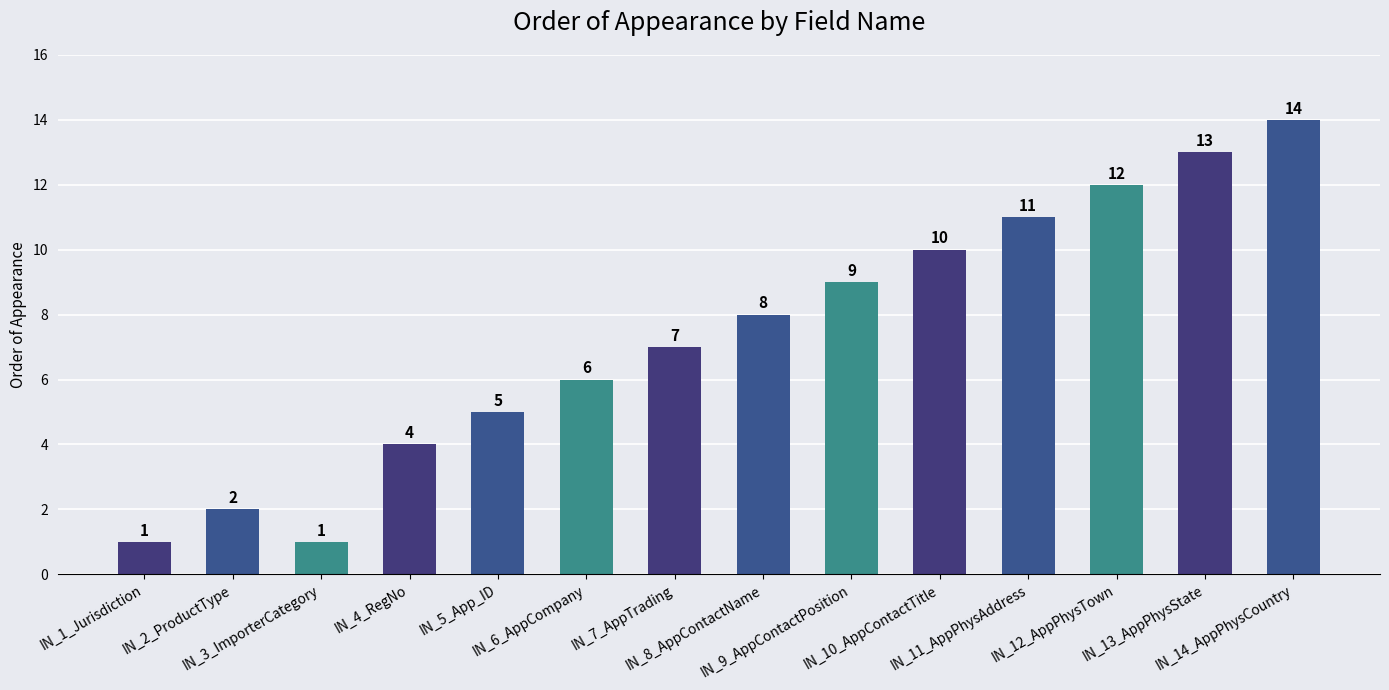

What is the maximum value shown in the chart?

14